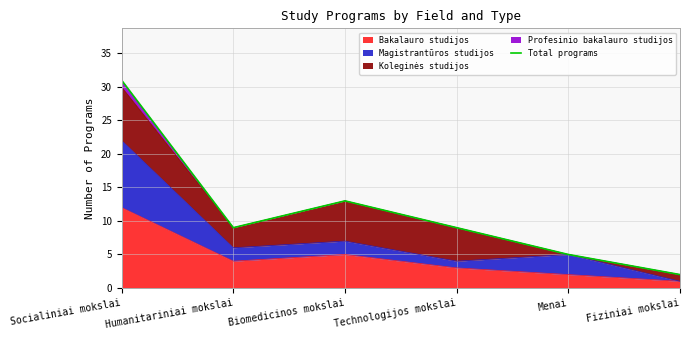

Between Menai and Biomedicinos mokslai, which is larger?

Biomedicinos mokslai